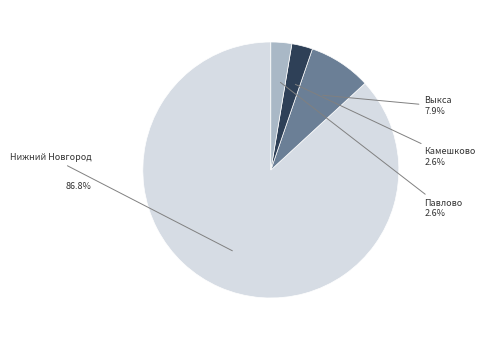

Is there any slice that represents more than half of the pie?

Yes